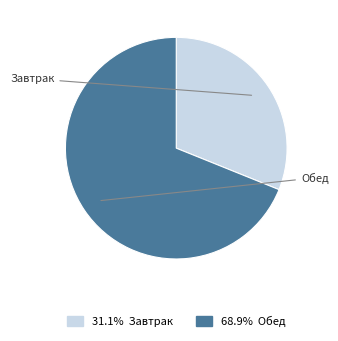

Is there a majority slice in this chart?

Yes